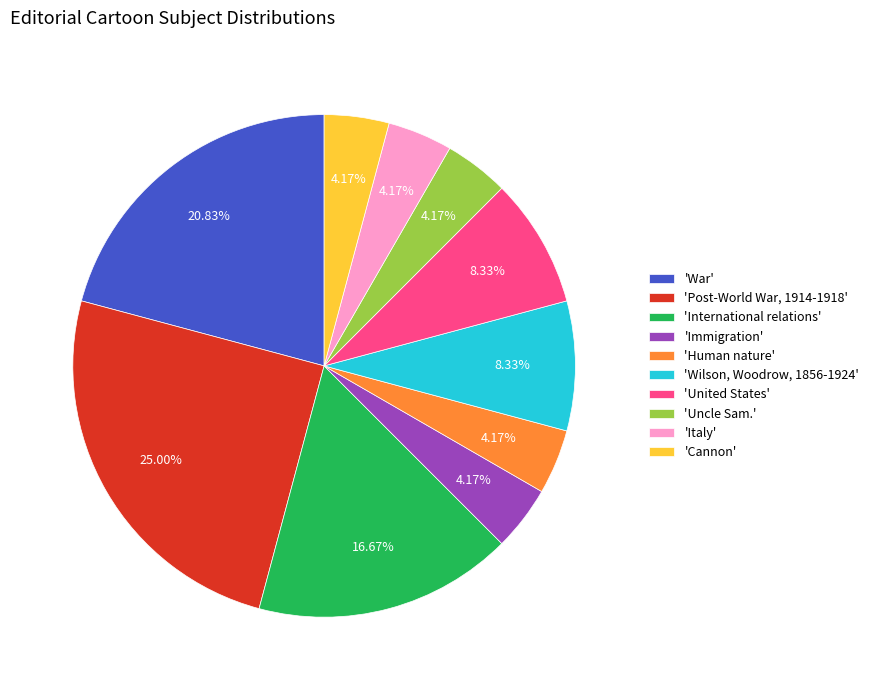

Is the sum of 'Italy' and 'Uncle Sam.' greater than half?

No